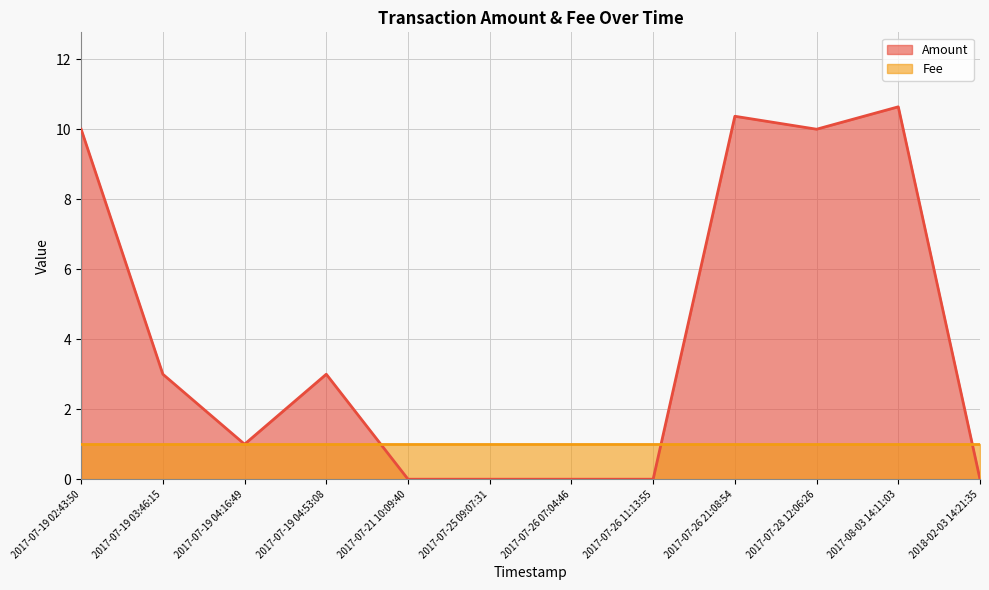

Rank the categories by value from highest to lowest.

2017-08-03 14:11:03, 2017-07-26 21:08:54, 2017-07-19 02:43:50, 2017-07-28 12:06:26, 2017-07-19 03:46:15, 2017-07-19 04:53:08, 2017-07-19 04:16:49, 2017-07-21 10:09:40, 2017-07-25 09:07:31, 2017-07-26 07:04:46, 2017-07-26 11:13:55, 2018-02-03 14:21:35